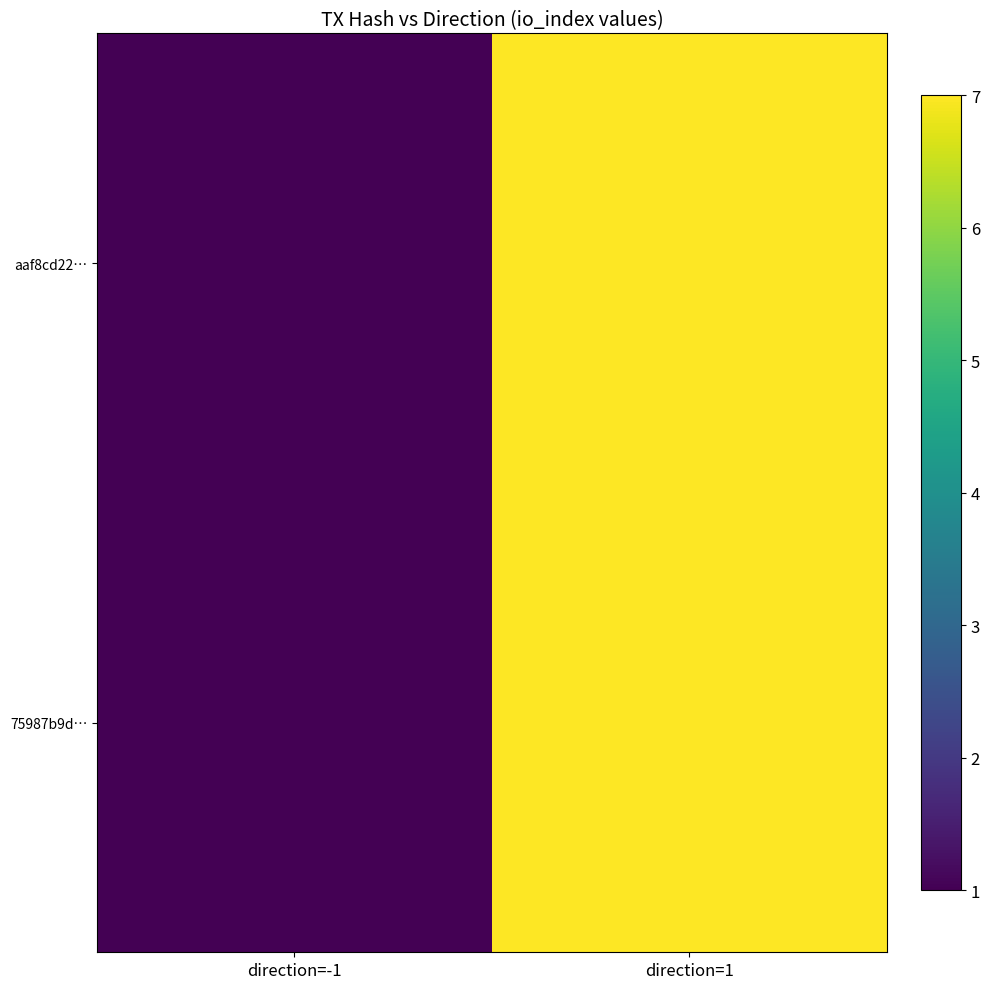

Reading left to right, transcribe all the data shown in this chart.

aaf8cd22…: direction=-1=1	direction=1=7
75987b9d…: direction=-1=1	direction=1=7